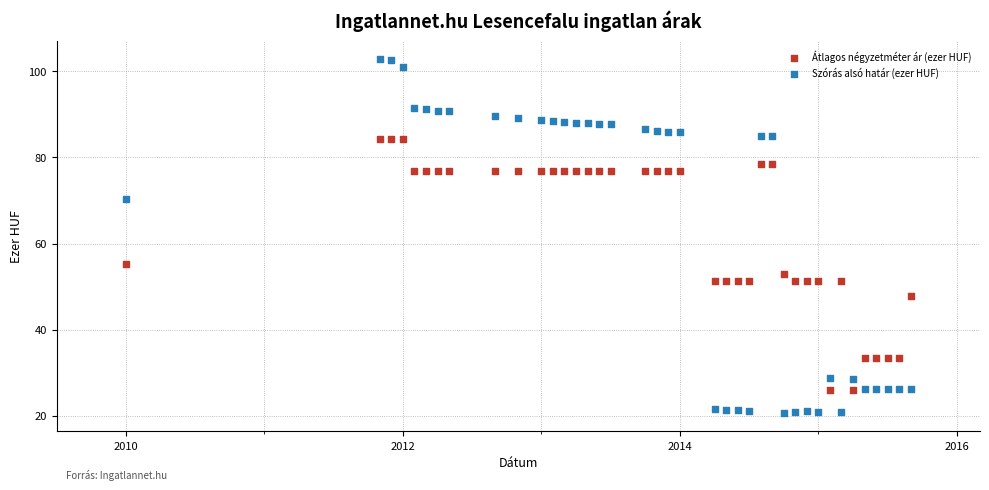

Across all series, what Y value is closest to 61?

55.1